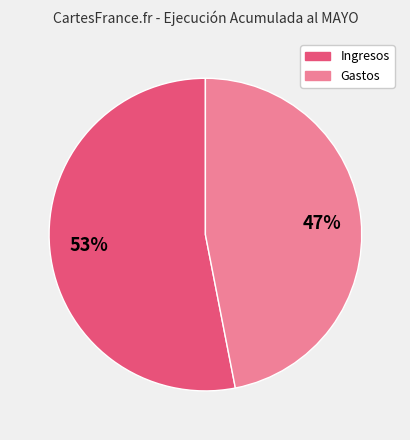

Do Ingresos and Gastos together represent more than half of the pie?

Yes